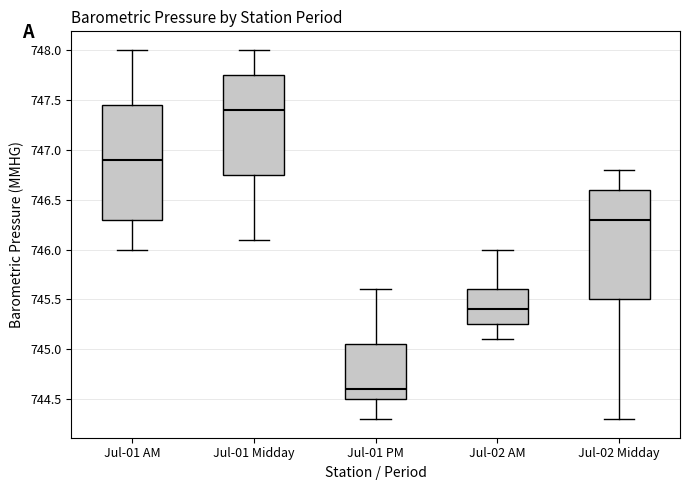

Reading left to right, read every box against the y-axis: the position of its median line, the range the box covers, and the ends of its whiskers. The values are not printed on the chart, so give them approximately, as read against the axis.

Jul-01 AM: median 746.90, box 746.30 to 747.45, whiskers 746.00 to 748.00
Jul-01 Midday: median 747.40, box 746.75 to 747.75, whiskers 746.10 to 748.00
Jul-01 PM: median 744.60, box 744.50 to 745.05, whiskers 744.30 to 745.60
Jul-02 AM: median 745.40, box 745.25 to 745.60, whiskers 745.10 to 746.00
Jul-02 Midday: median 746.30, box 745.50 to 746.60, whiskers 744.30 to 746.80